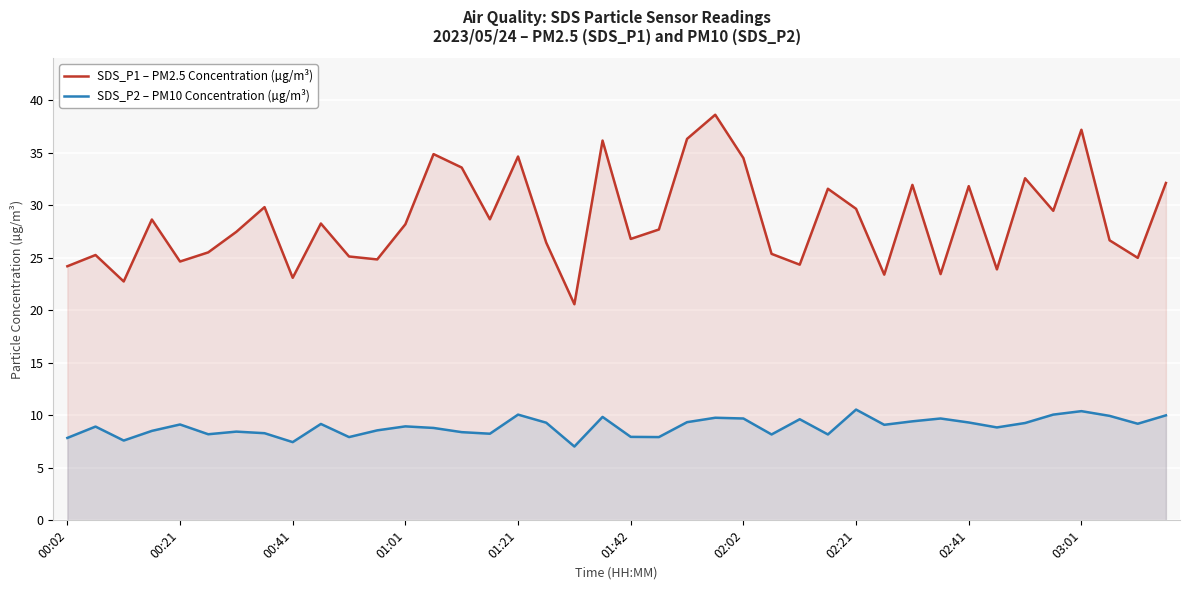

Rank the series by their maximum value, from highest to lowest.

SDS_P1 – PM2.5 Concentration (µg/m³), SDS_P2 – PM10 Concentration (µg/m³)